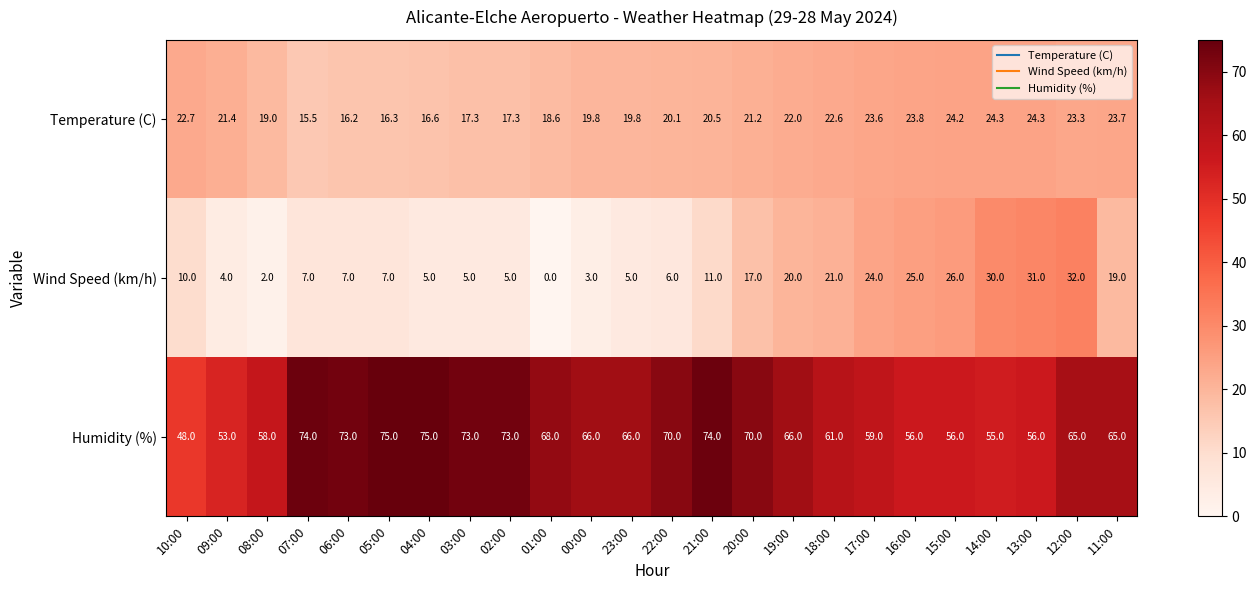

What is the sum of the Temperature (C) values at 23:00 and 04:00?

36.4